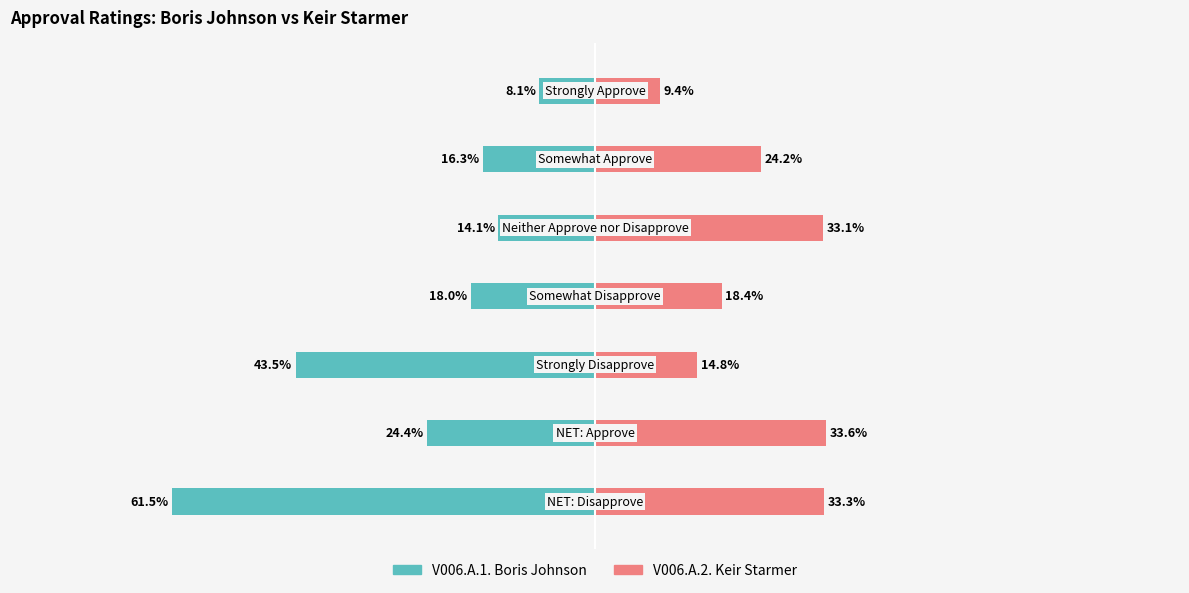

What are all the series names shown in the legend?

V006.A.1. Boris Johnson, V006.A.2. Keir Starmer